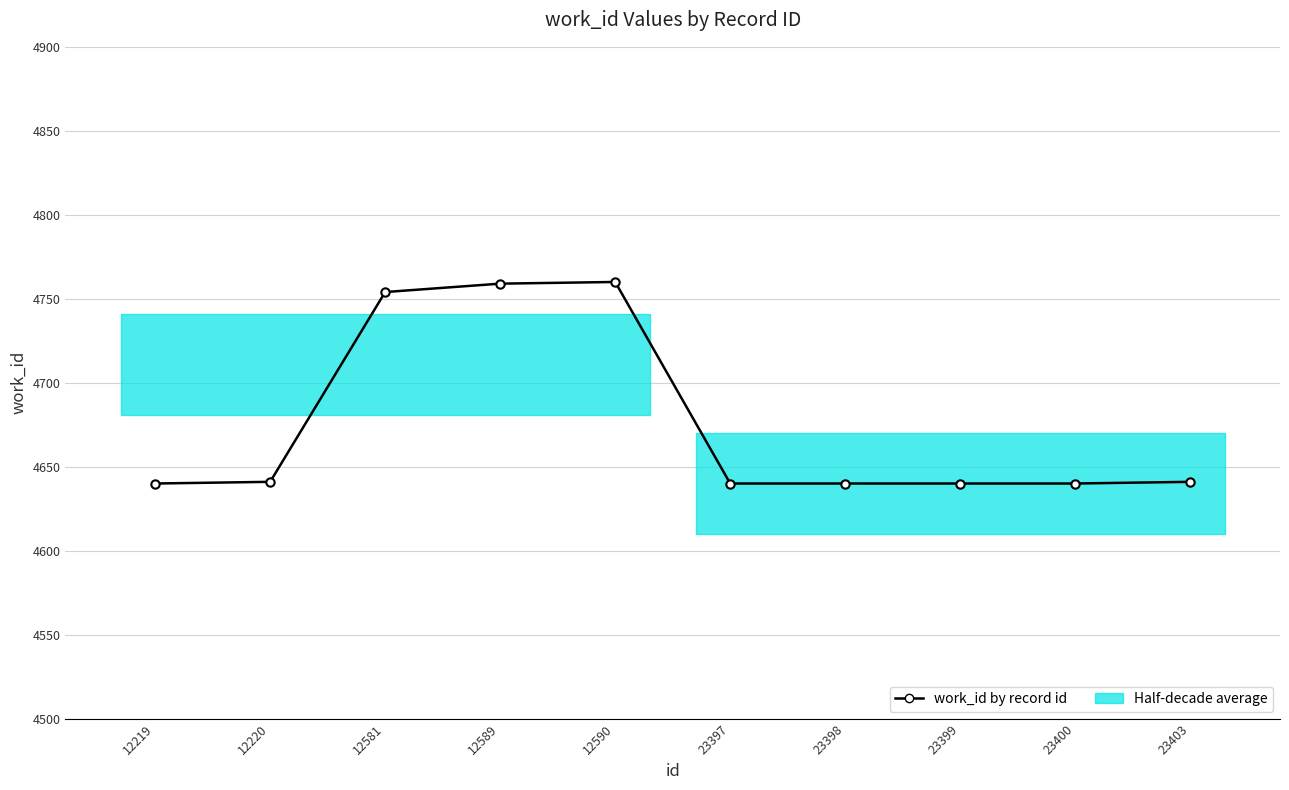

Reading right to left, what are all the values shown in this chart?

4641	4640	4640	4640	4640	4760	4759	4754	4641	4640